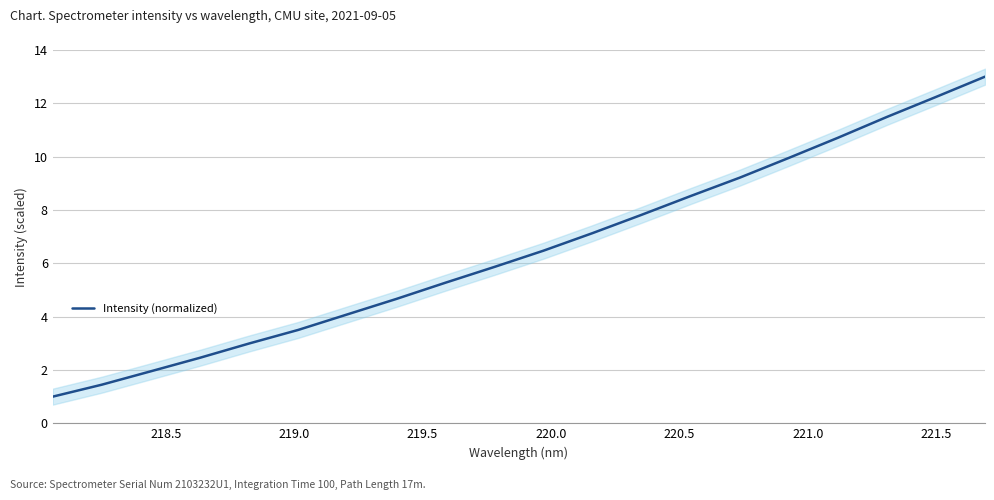

What is the maximum value for Intensity (normalized)?

13.0